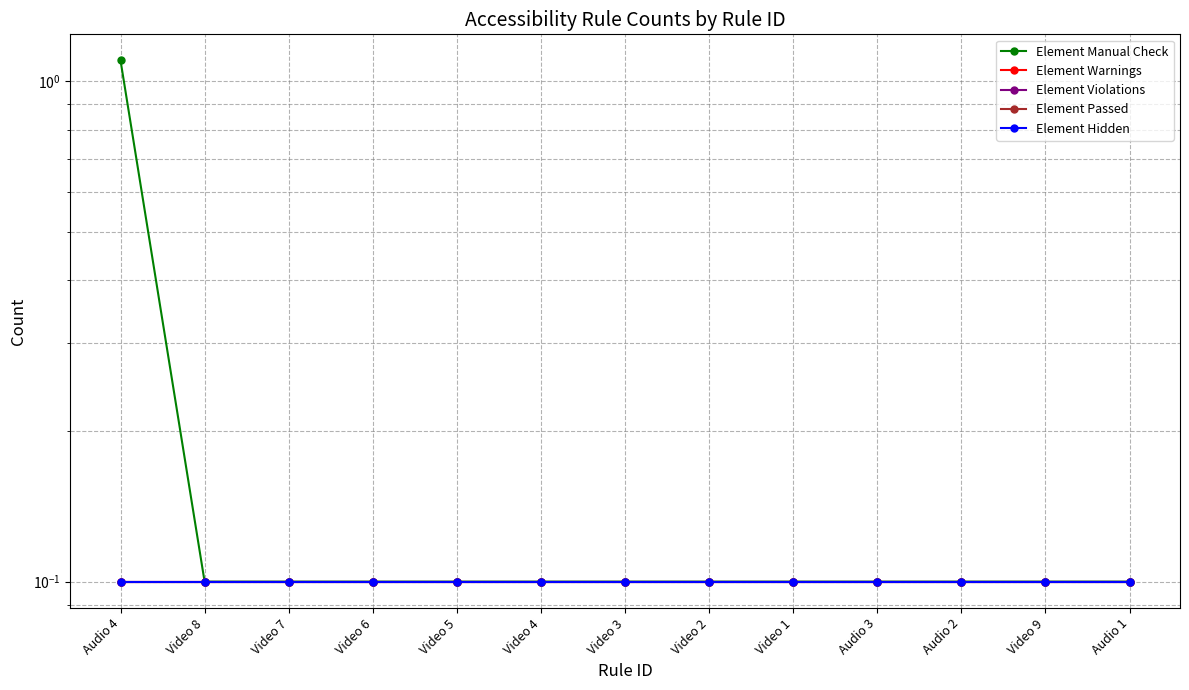

What are all the series names shown in the legend?

Element Manual Check, Element Warnings, Element Violations, Element Passed, Element Hidden